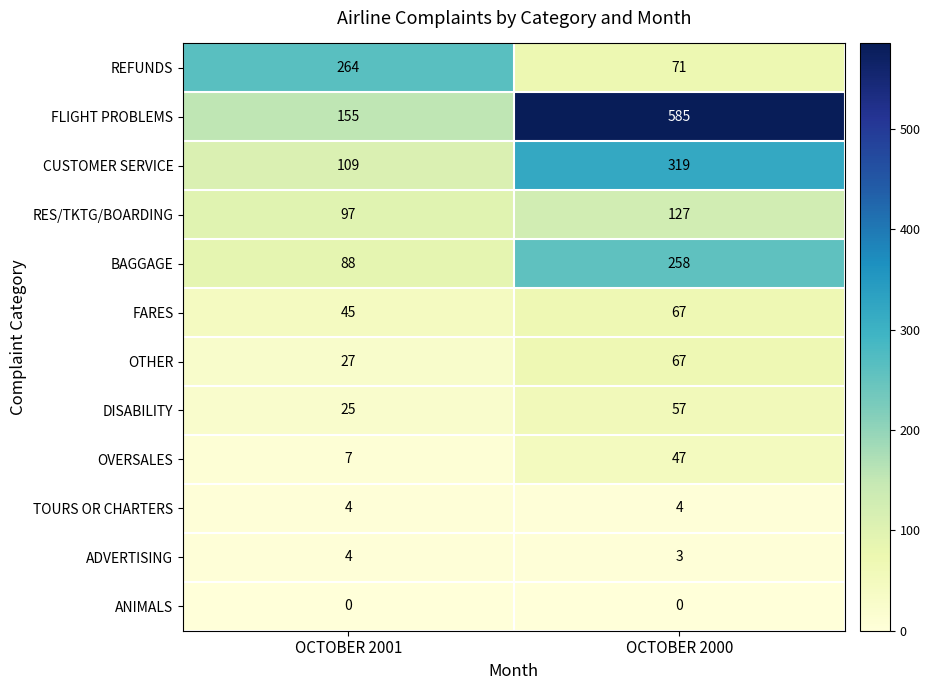

Reading right to left, transcribe all the data shown in this chart.

REFUNDS: OCTOBER 2000=71	OCTOBER 2001=264
FLIGHT PROBLEMS: OCTOBER 2000=585	OCTOBER 2001=155
CUSTOMER SERVICE: OCTOBER 2000=319	OCTOBER 2001=109
RES/TKTG/BOARDING: OCTOBER 2000=127	OCTOBER 2001=97
BAGGAGE: OCTOBER 2000=258	OCTOBER 2001=88
FARES: OCTOBER 2000=67	OCTOBER 2001=45
OTHER: OCTOBER 2000=67	OCTOBER 2001=27
DISABILITY: OCTOBER 2000=57	OCTOBER 2001=25
OVERSALES: OCTOBER 2000=47	OCTOBER 2001=7
TOURS OR CHARTERS: OCTOBER 2000=4	OCTOBER 2001=4
ADVERTISING: OCTOBER 2000=3	OCTOBER 2001=4
ANIMALS: OCTOBER 2000=0	OCTOBER 2001=0